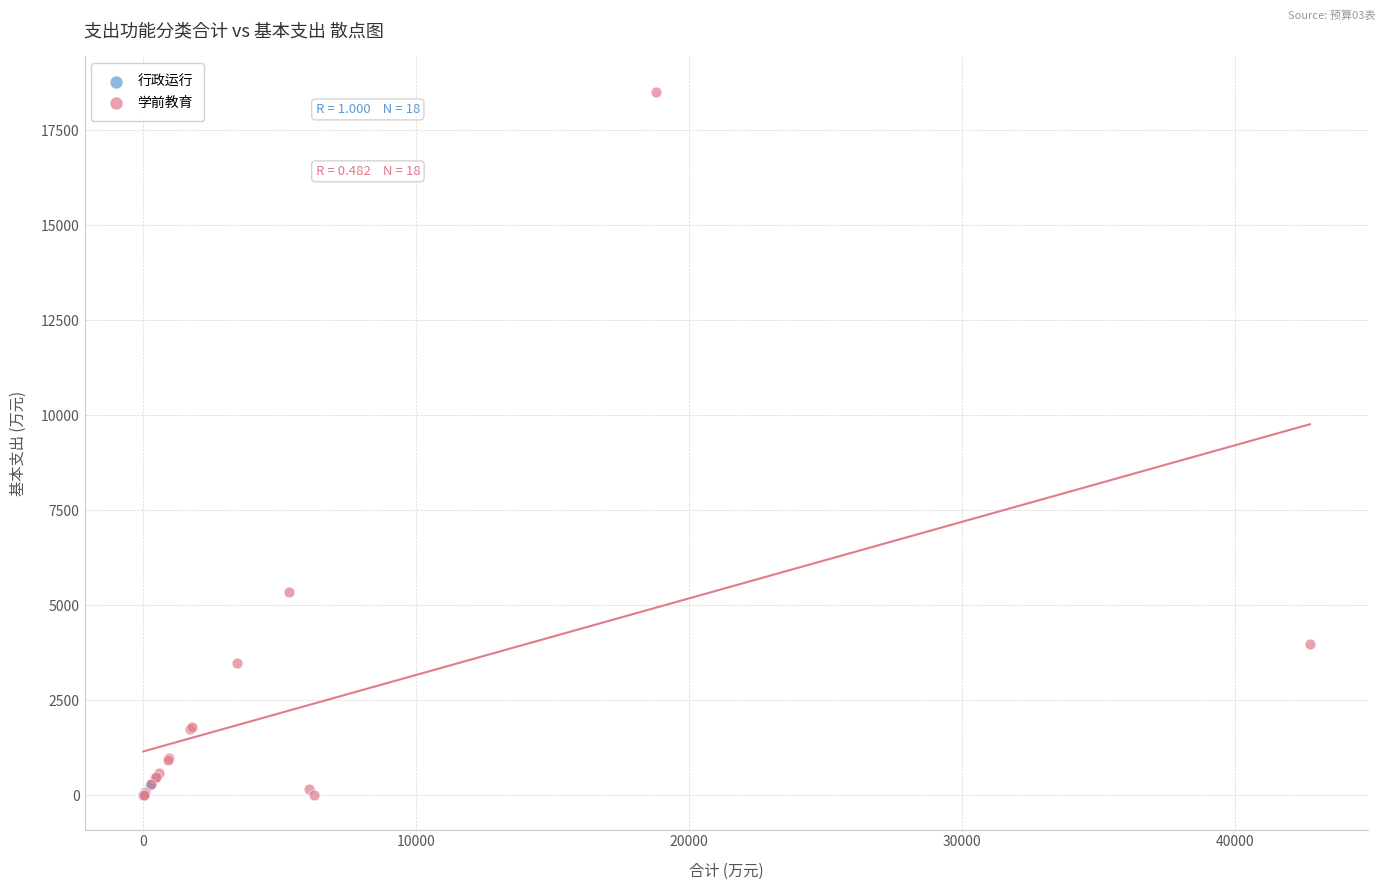

Which series contains the highest Y value?

学前教育